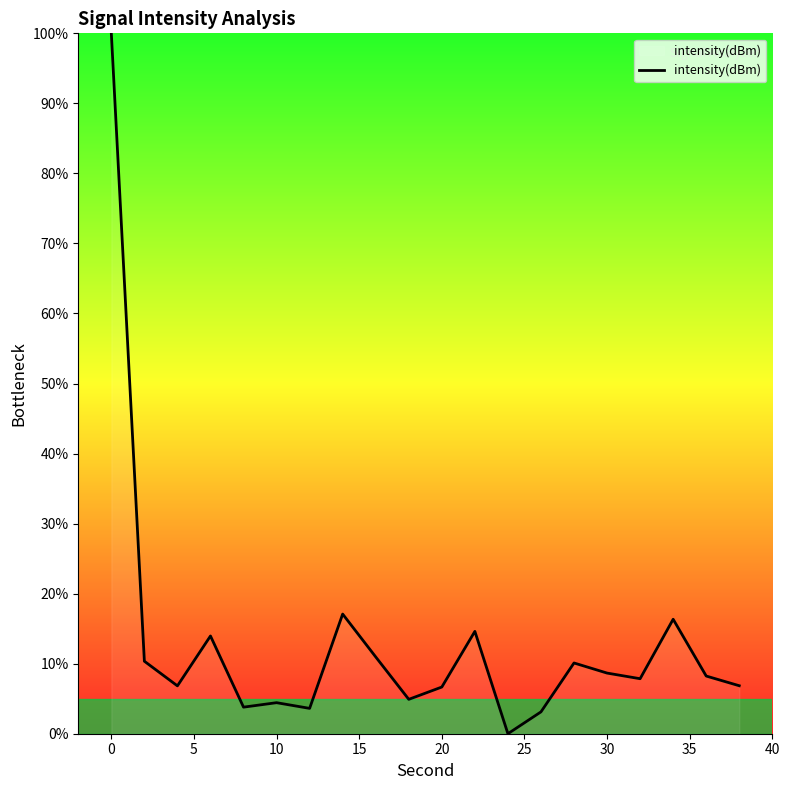

What is the difference between the maximum and minimum values?

100.0